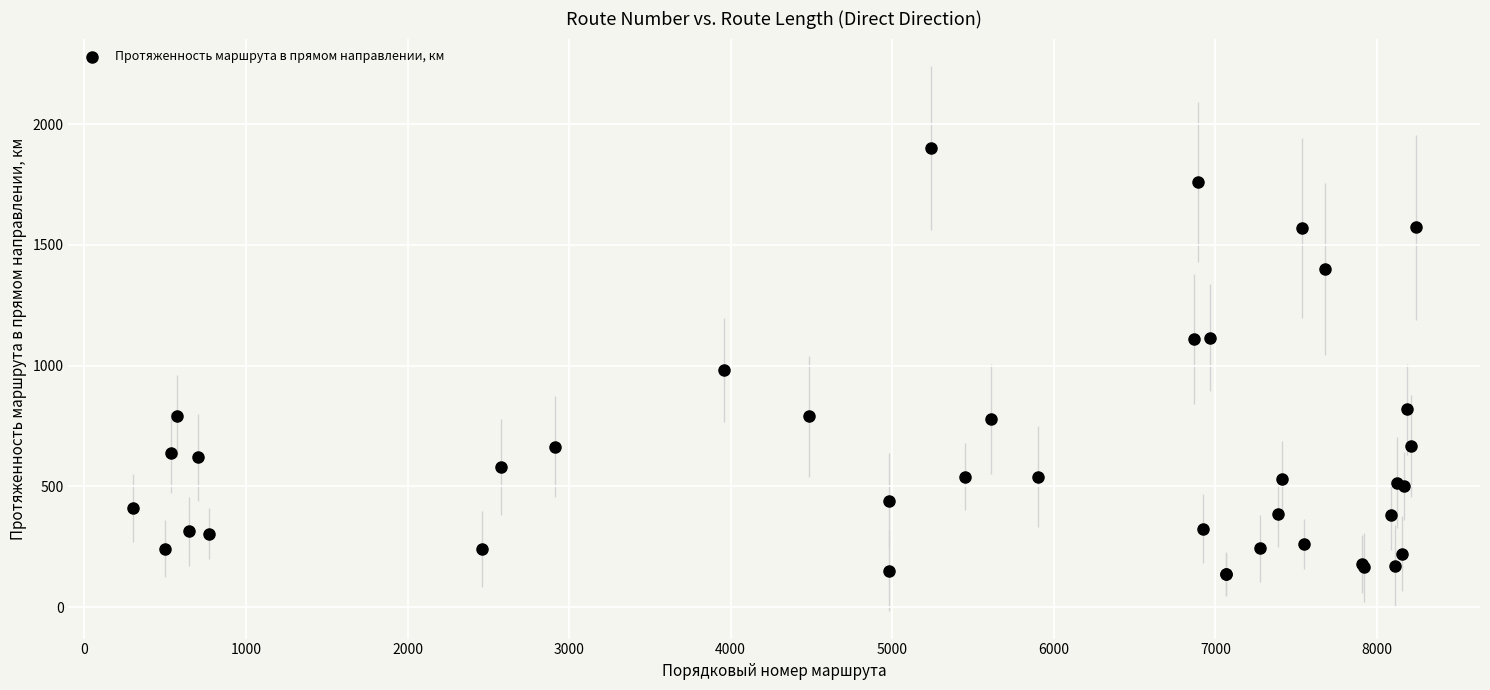

What Y value in the scatter plot is closest to 1019?

980.0